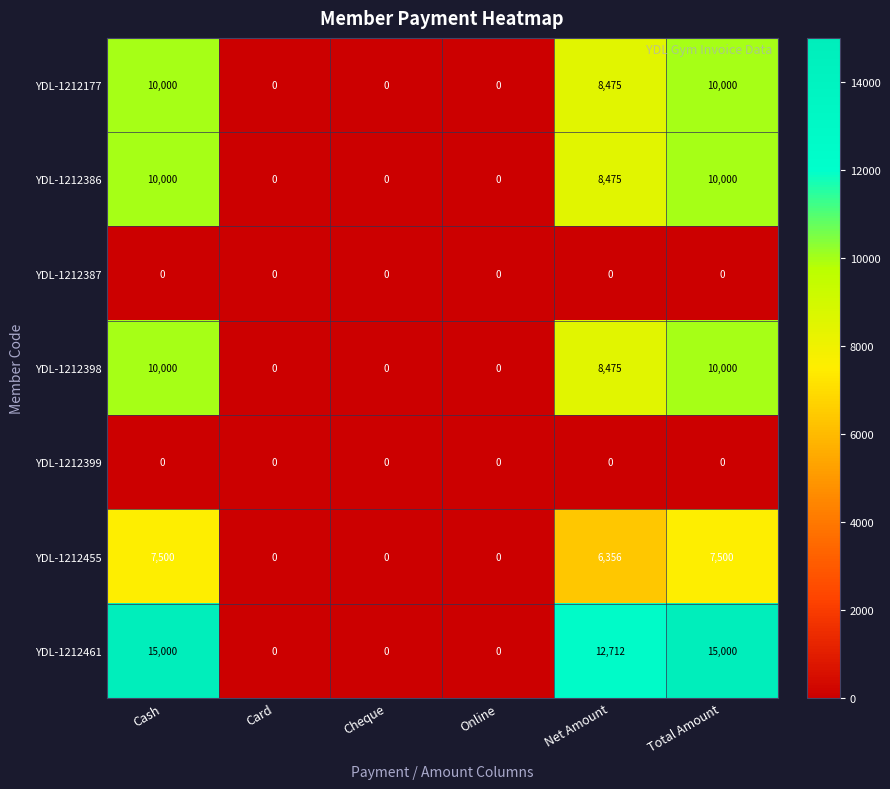

At how many categories does at least one series exceed 12572?

3